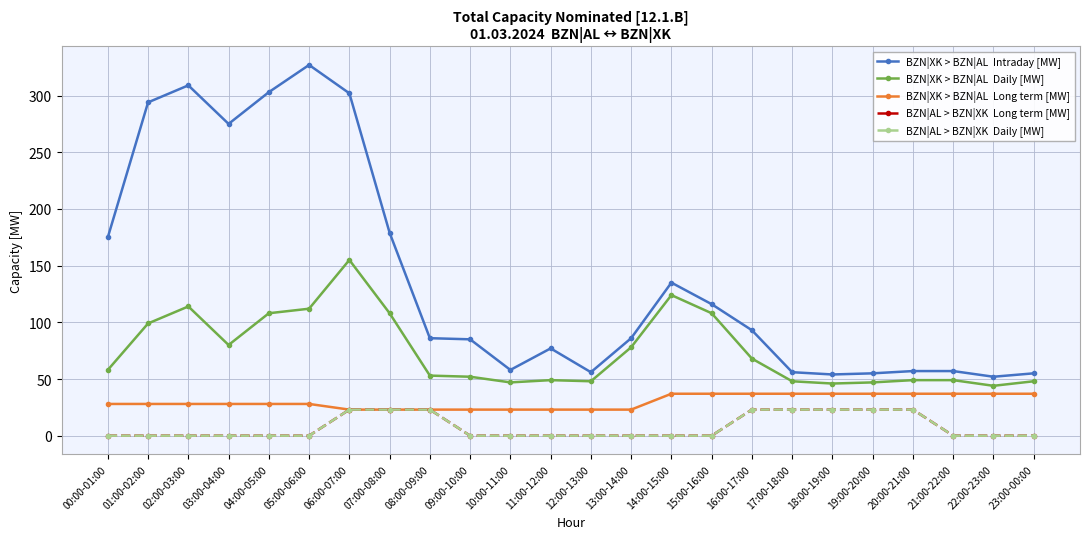

What is the label of the 6th point from the right?

18:00-19:00